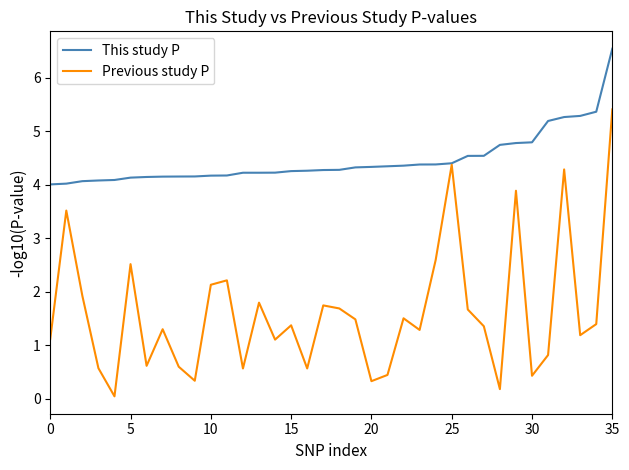

Which series has the widest spread of values?

Previous study P